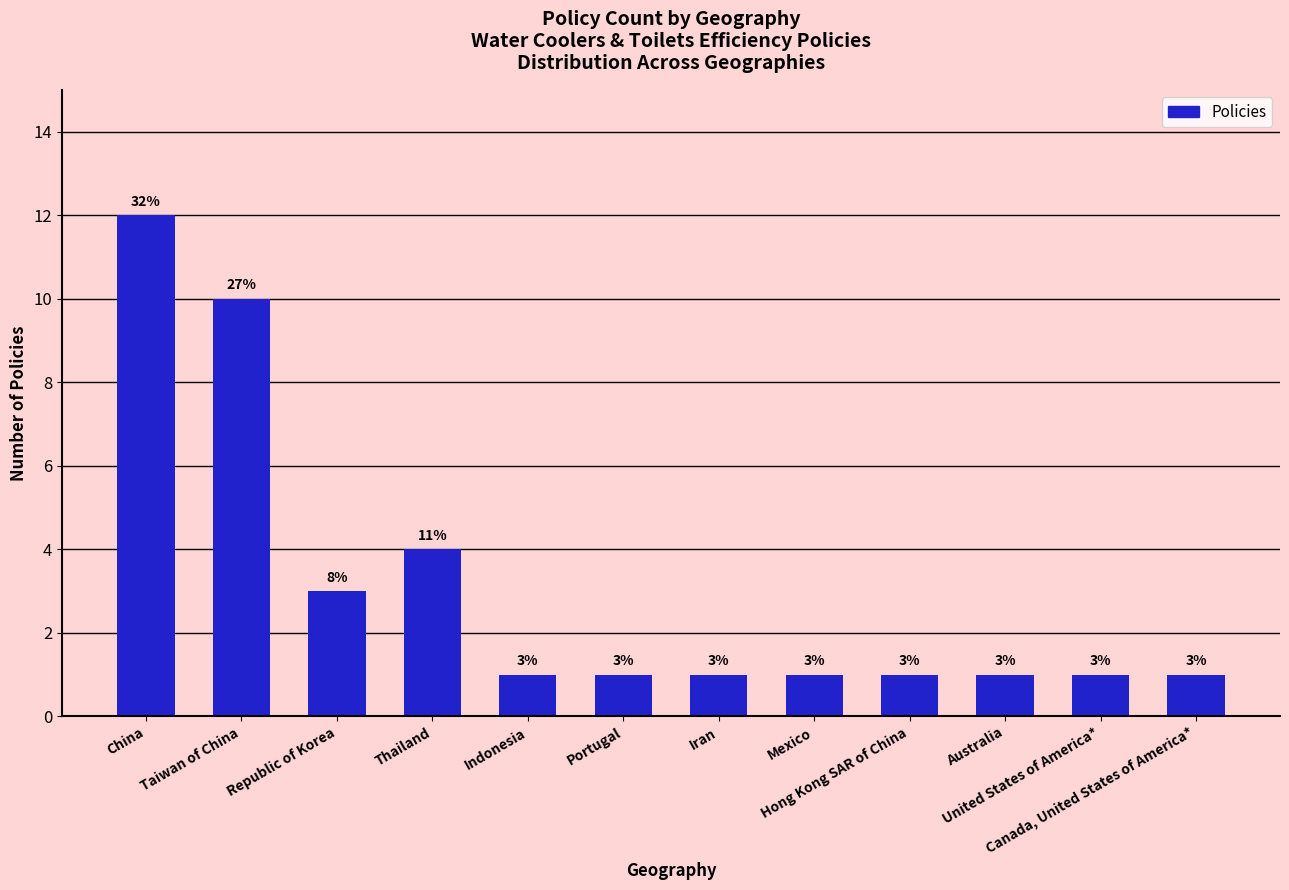

What is the average value?

3